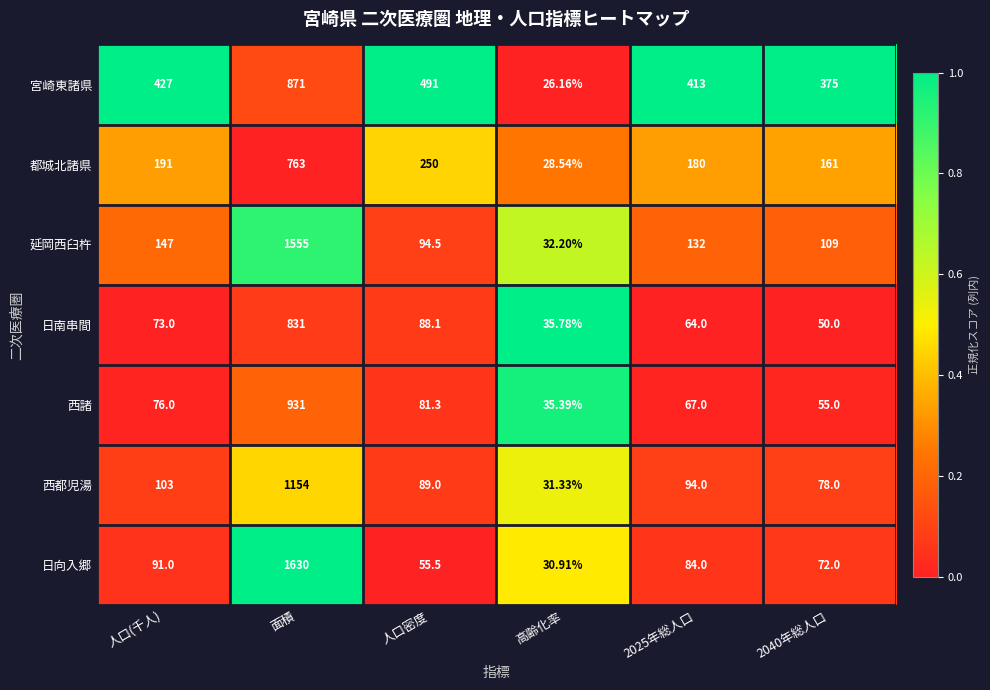

Where is 日向入郷 nearest to the value 830?

人口(千人)